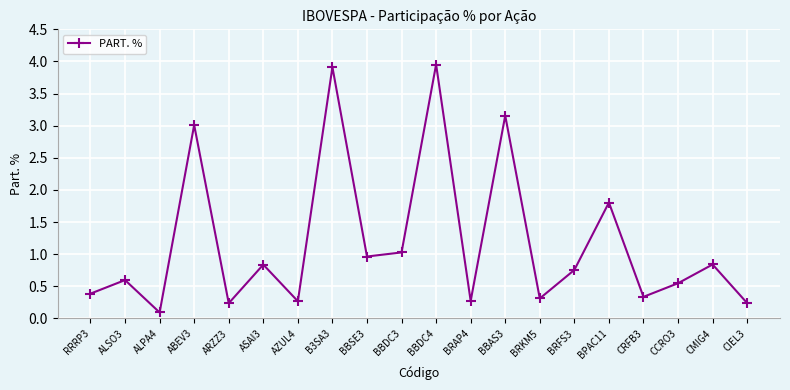

Where is the first local minimum?

ALPA4